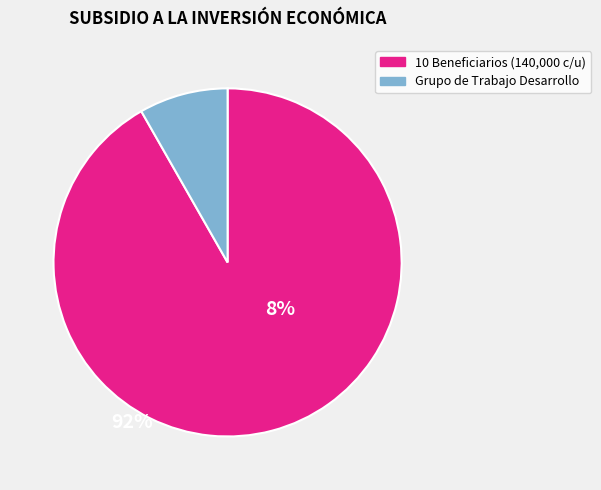

Does any single category account for the majority?

Yes